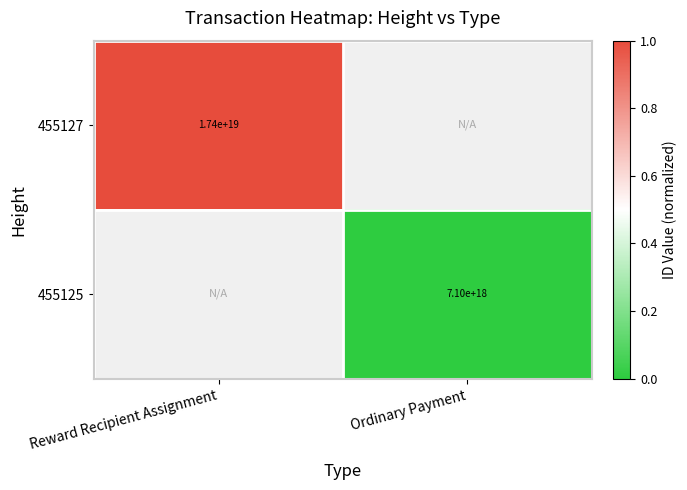

Is it true that 455127 equals 6534147805953863680 at Reward Recipient Assignment?

False